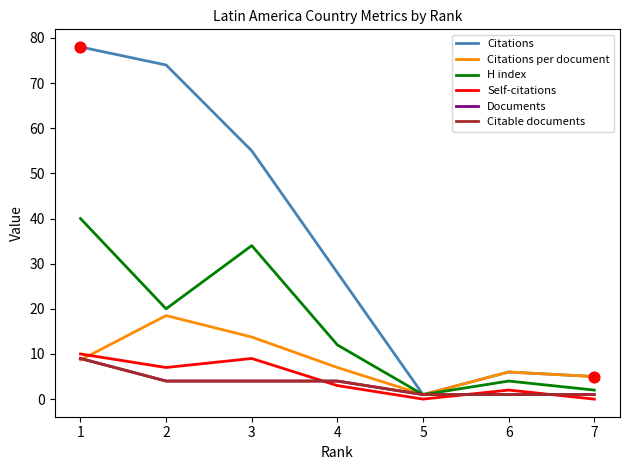

Is this an area chart (filled region under the line)?

No